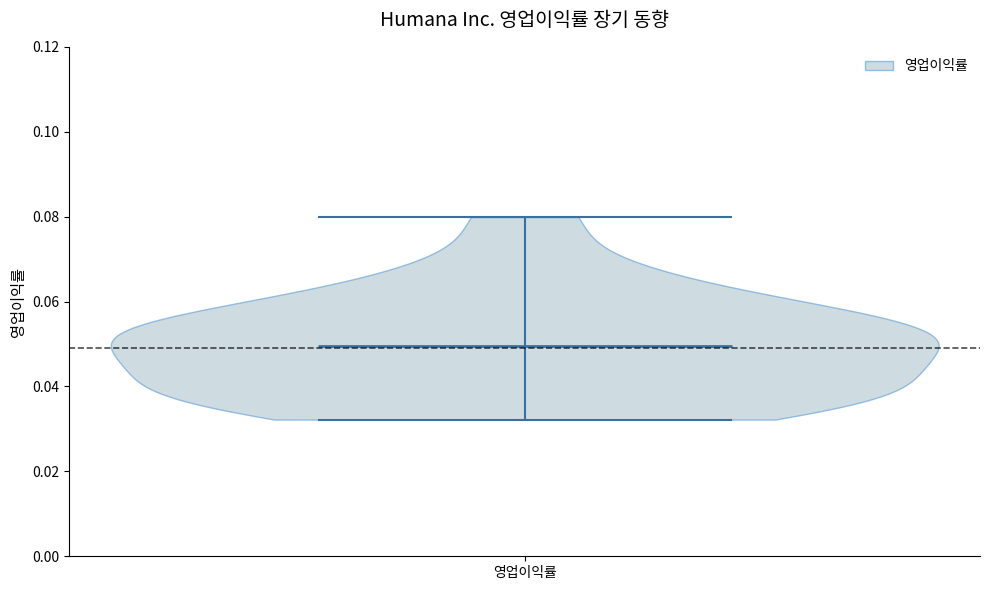

Read this violin plot against the y-axis: where its median line is, and the lowest and highest points the violin reaches. The values are not printed on the chart, so give them approximately, as read against the axis.

median line 0.050, lowest point 0.032, highest point 0.080